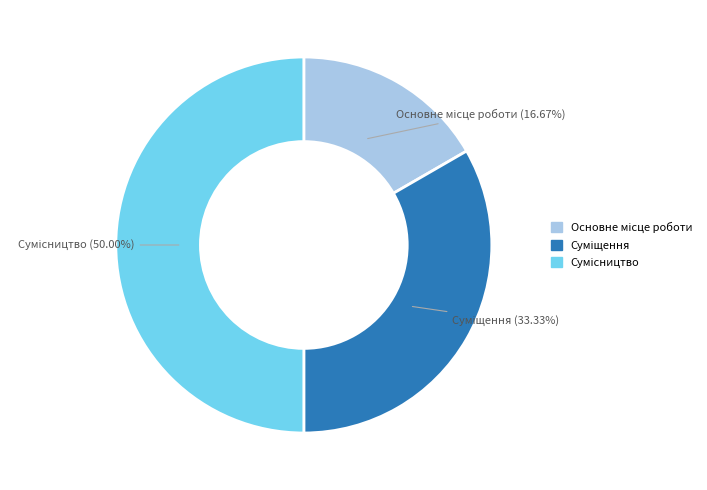

How many segments does this pie chart have?

3